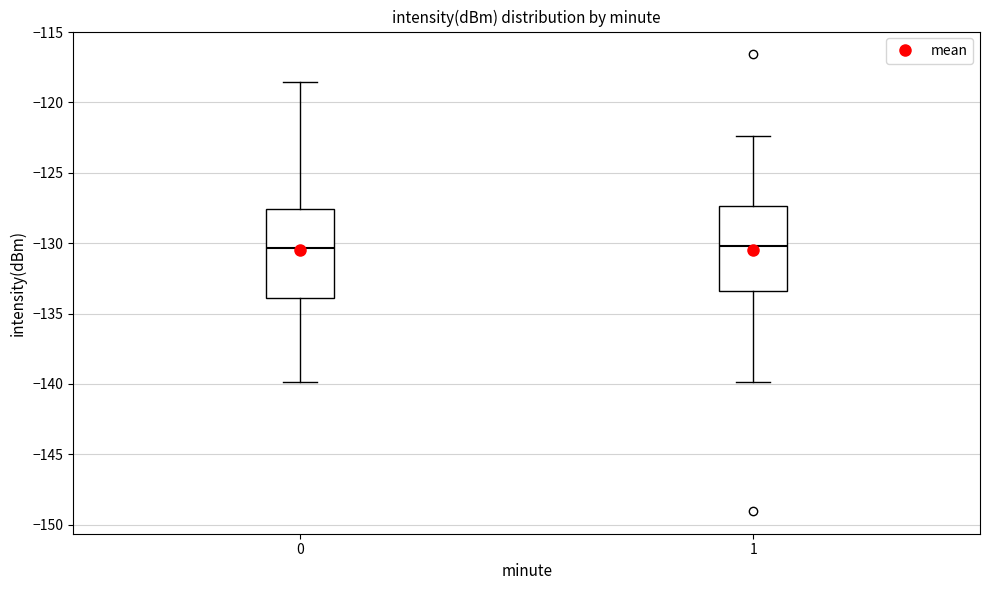

Reading left to right, transcribe this box plot: for each box, give where its median line is, the range the box spans, and where its two whiskers end, as read against the y-axis. The values are not printed on the chart, so give them approximately, as read against the axis.

0: median -130.5, box -134.0 to -127.5, whiskers -140.0 to -118.5
1: median -130.0, box -133.5 to -127.5, whiskers -140.0 to -122.5